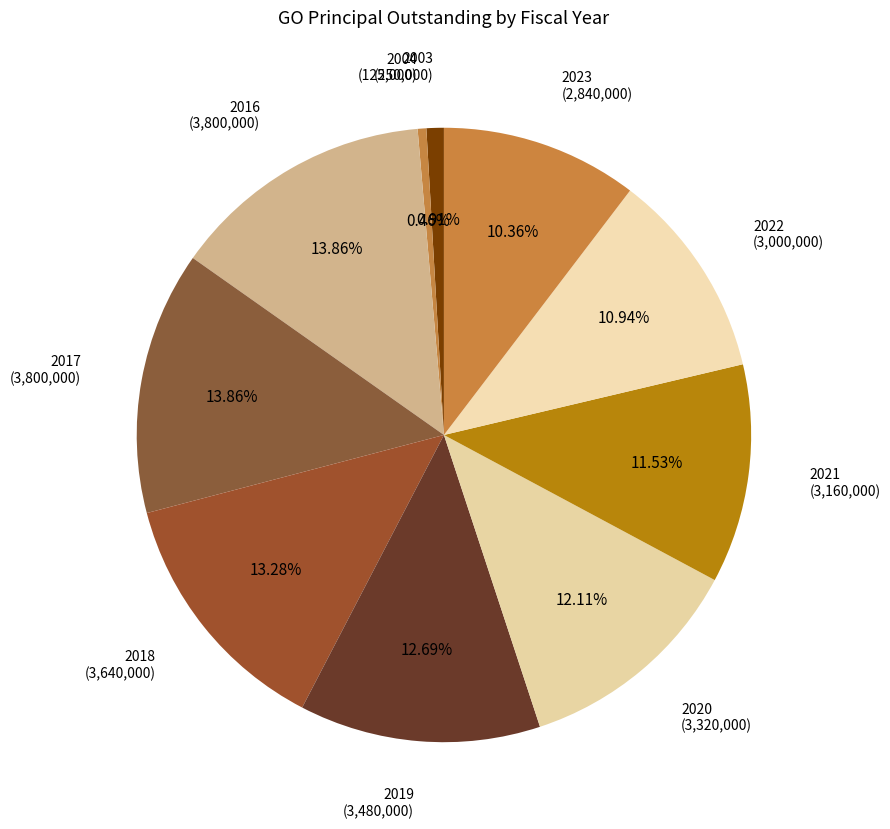

What percentage do 2022 and 2004 together represent?

11.4%